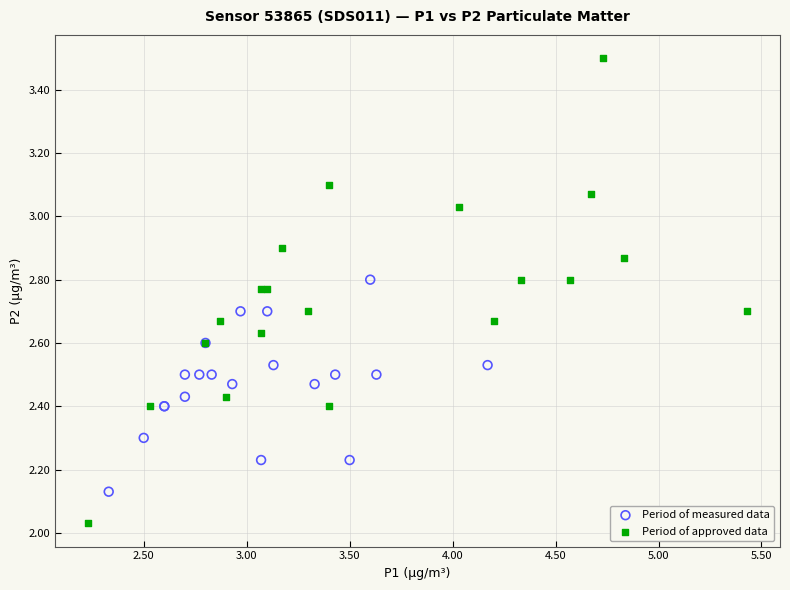

Which series contains the highest Y value?

Period of approved data